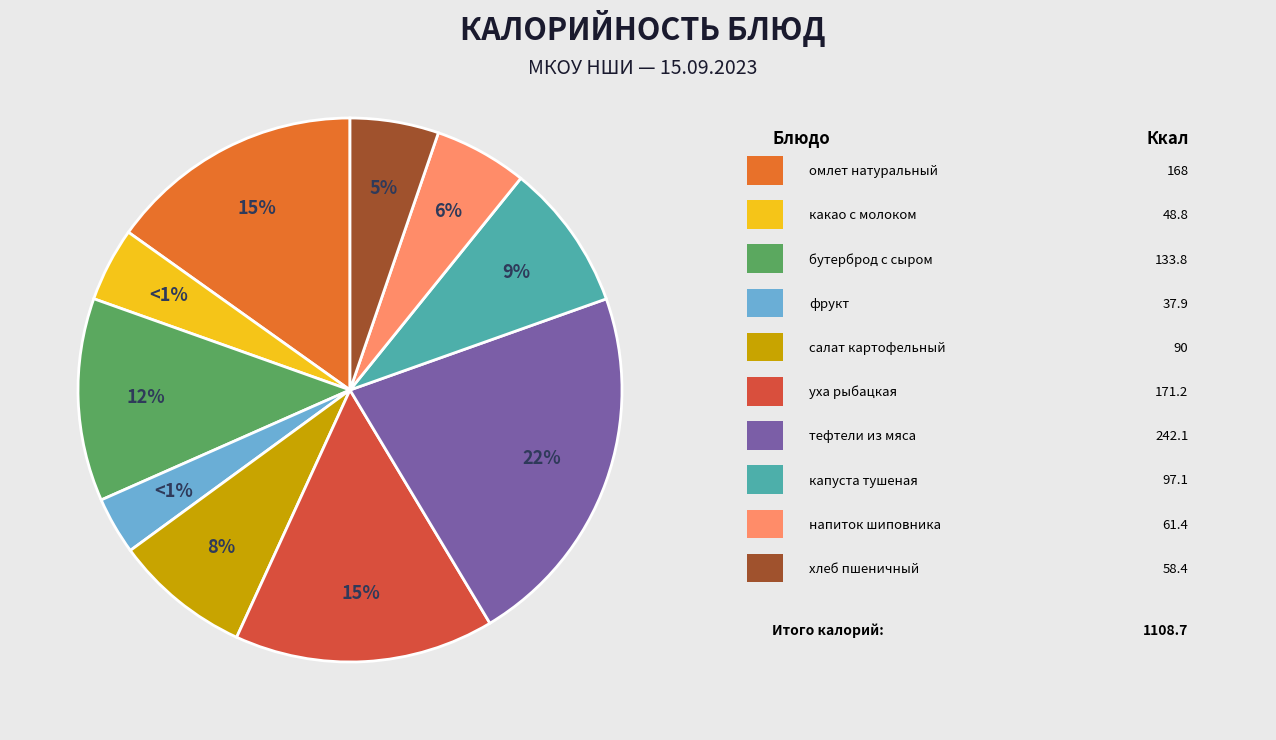

To the nearest percent, what is the combined percentage of хлеб пшеничный and тефтели из мяса запеченные?

27%